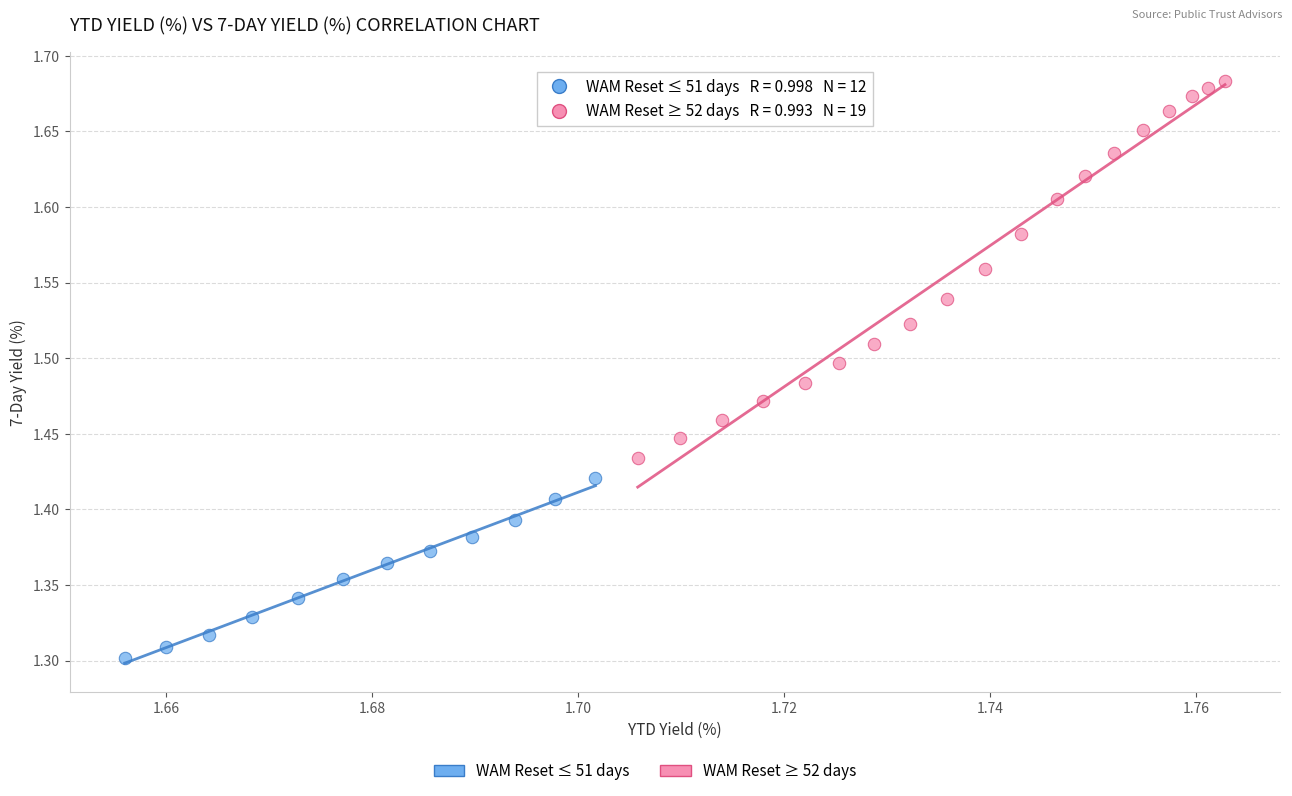

Which series reaches the minimum Y coordinate?

WAM Reset ≤ 51 days